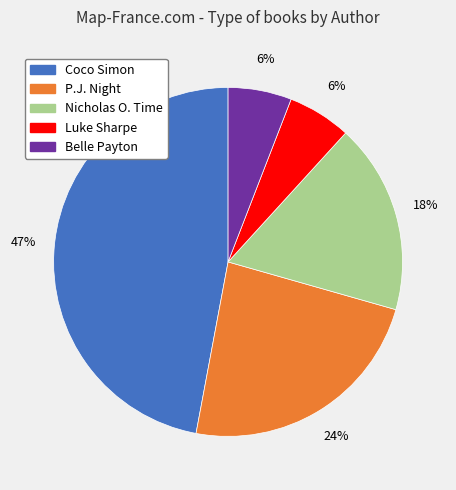

To the nearest percent, what is the average slice percentage?

20%